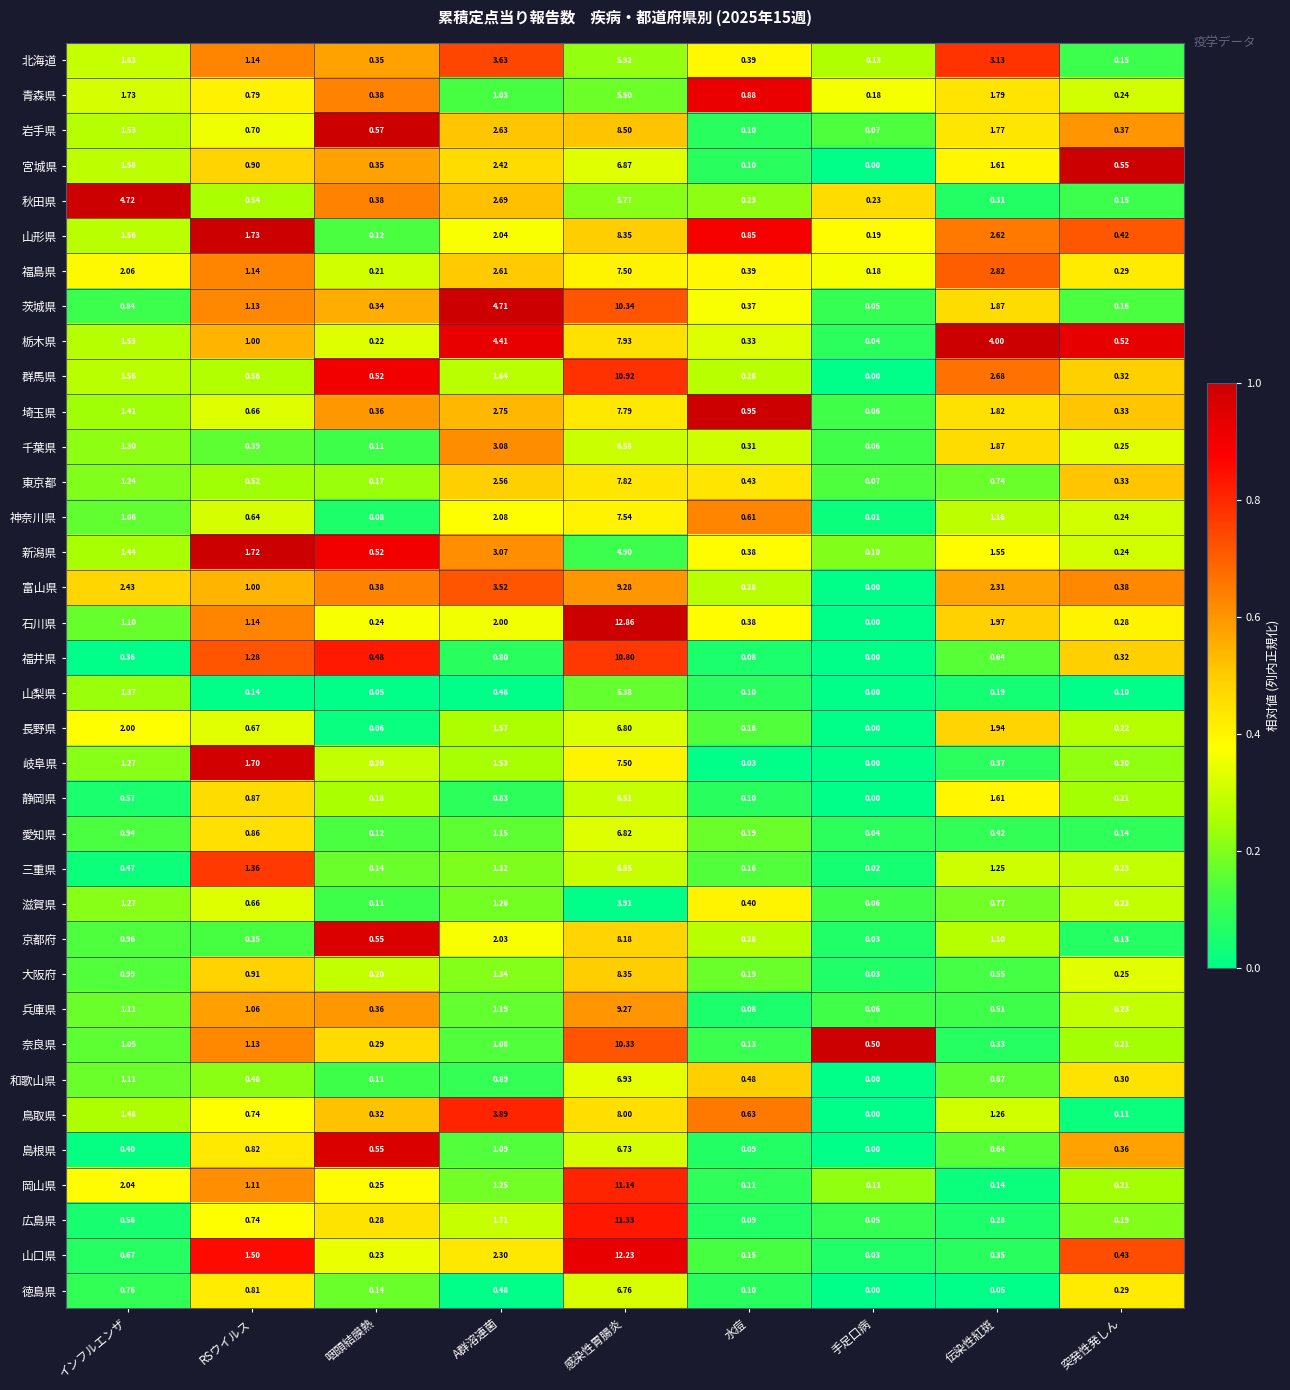

At which category is the sum across all series the highest?

感染性胃腸炎